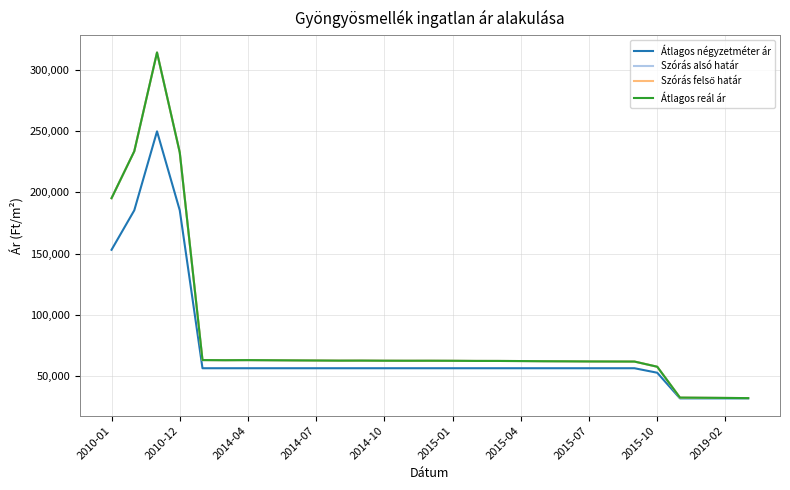

Is this an area chart (filled region under the line)?

No